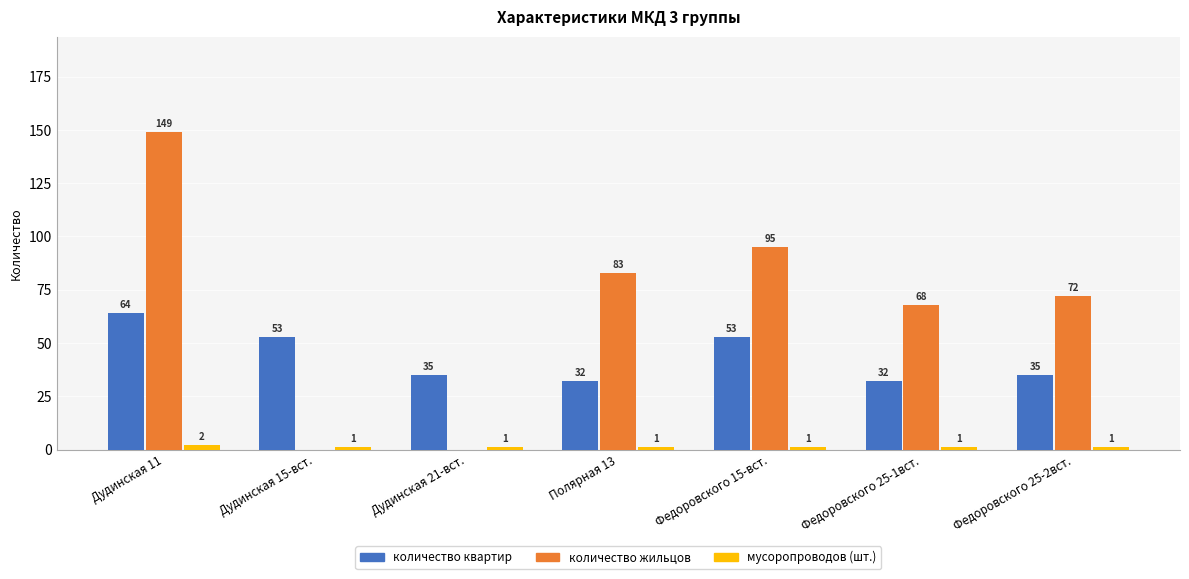

What is the average value of the количество жильцов series?

67